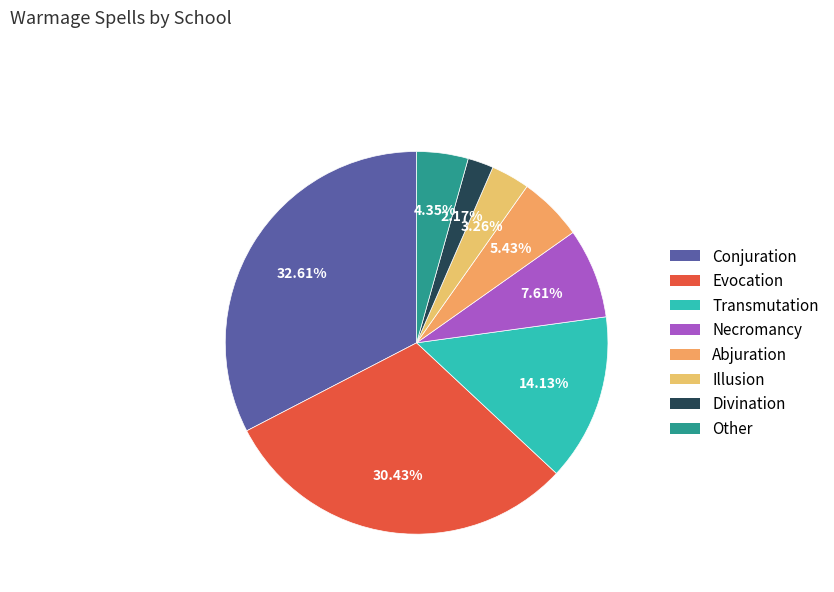

Is it true that Transmutation is 14% of the pie?

True